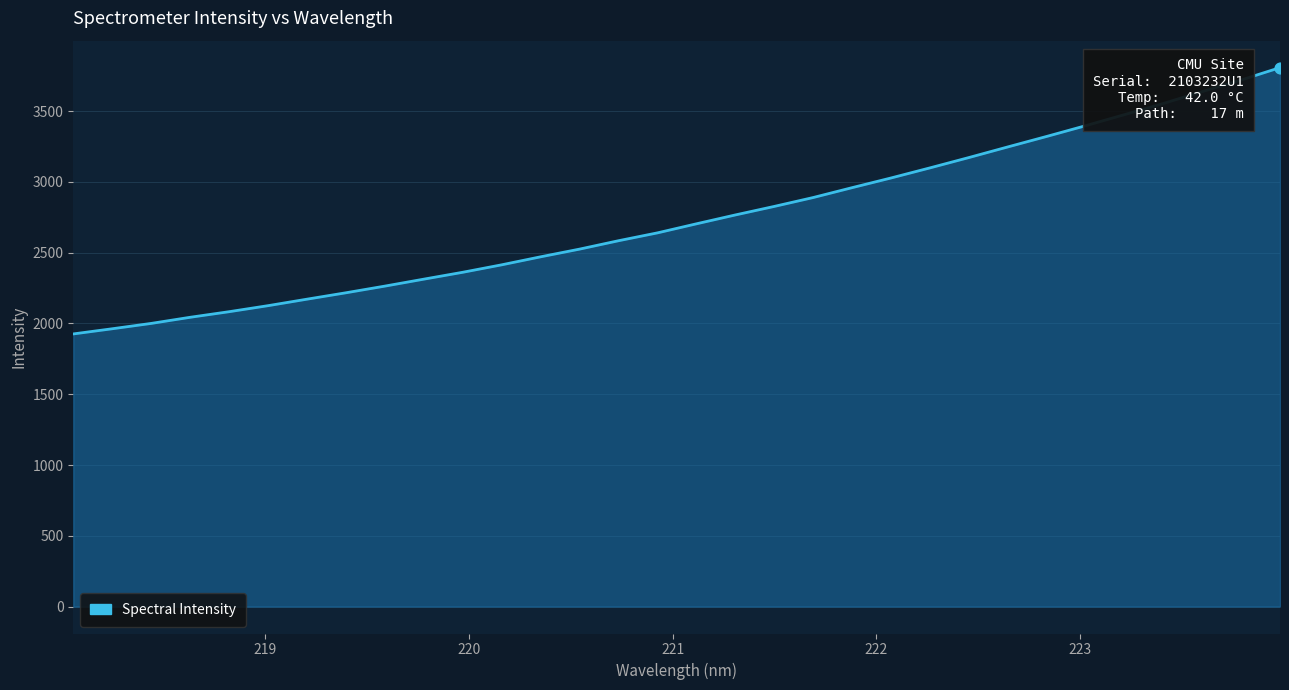

What is the smallest value displayed?

1926.0